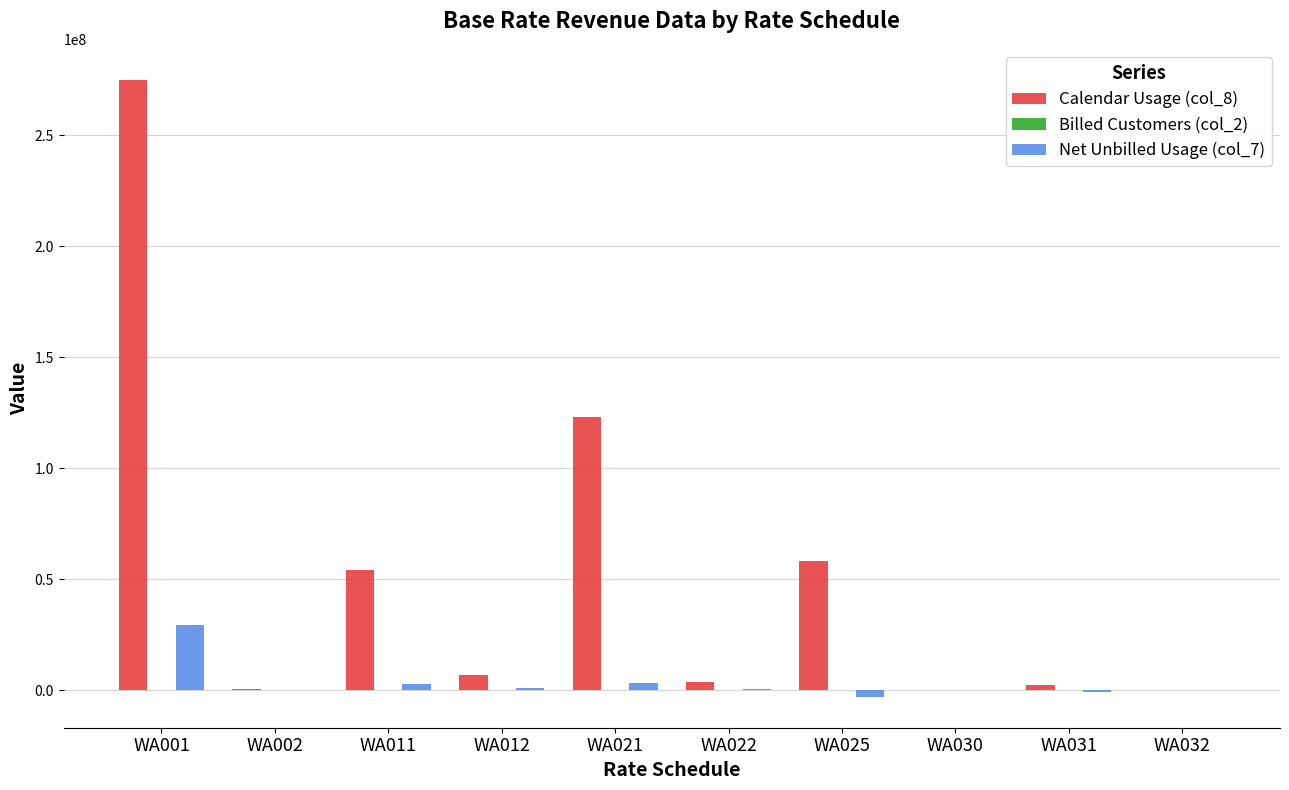

True or false: Calendar Usage (col_8) has a value of 2465902.2 at WA031.

True